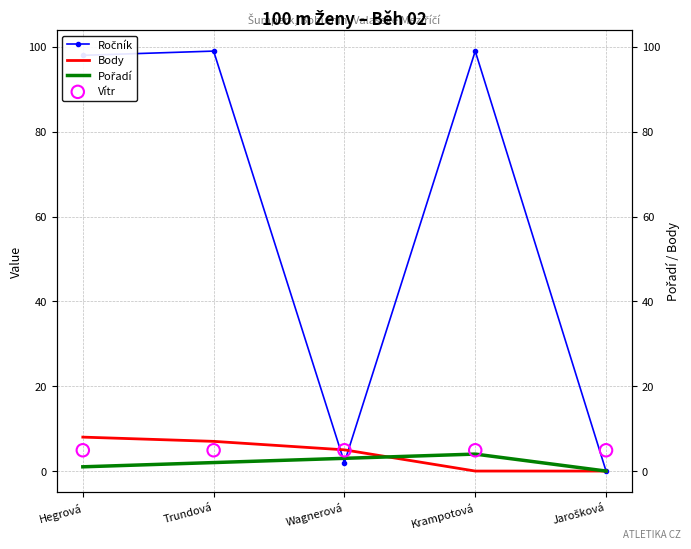

What are all the series names shown in the legend?

Ročník, Body, Pořadí, Vítr